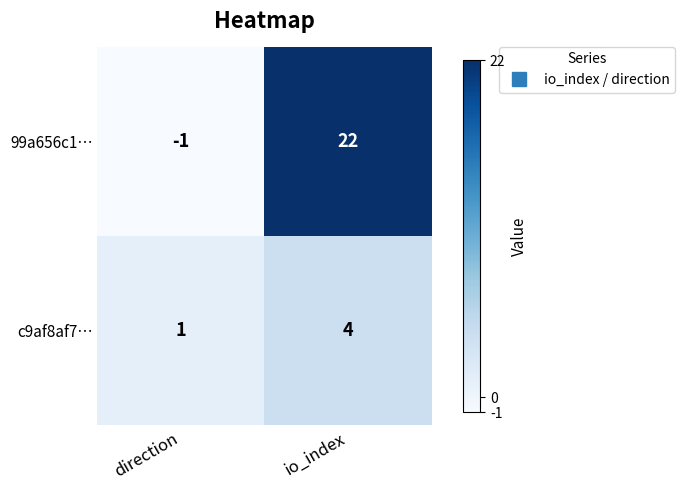

The c9af8af7… series shows 4 at io_index. True or false?

True